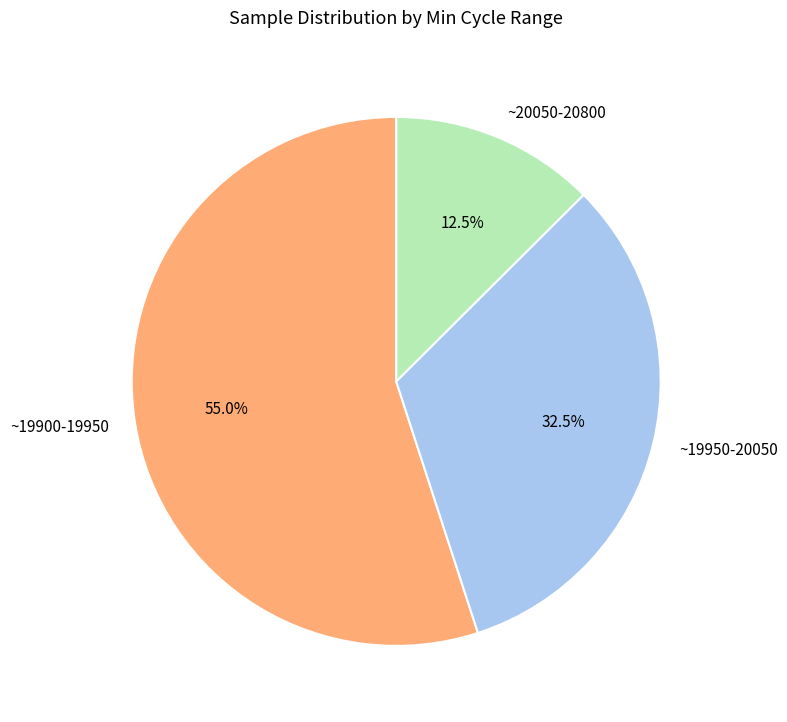

Which category has the biggest portion of the pie?

~19900-19950